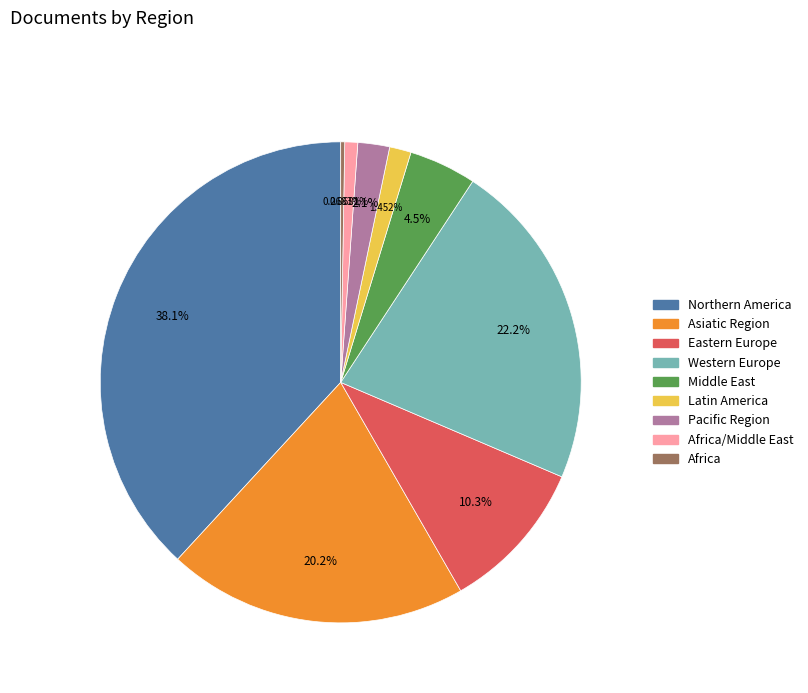

Is there a majority slice in this chart?

No